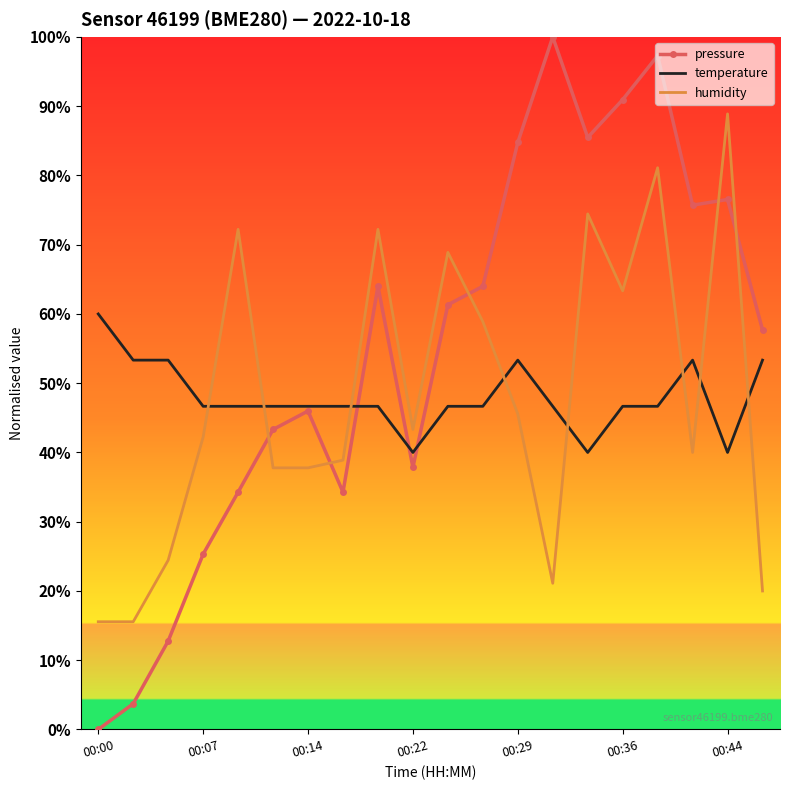

Rank the series by their maximum value, from highest to lowest.

pressure, humidity, temperature